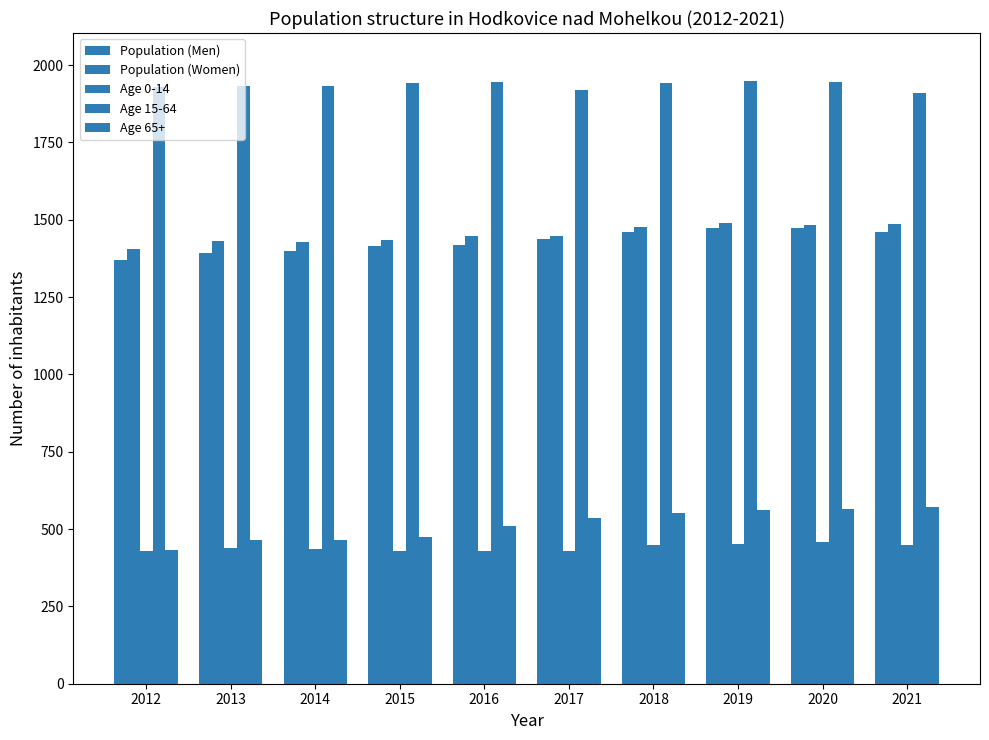

How many bars are there in each group?

5